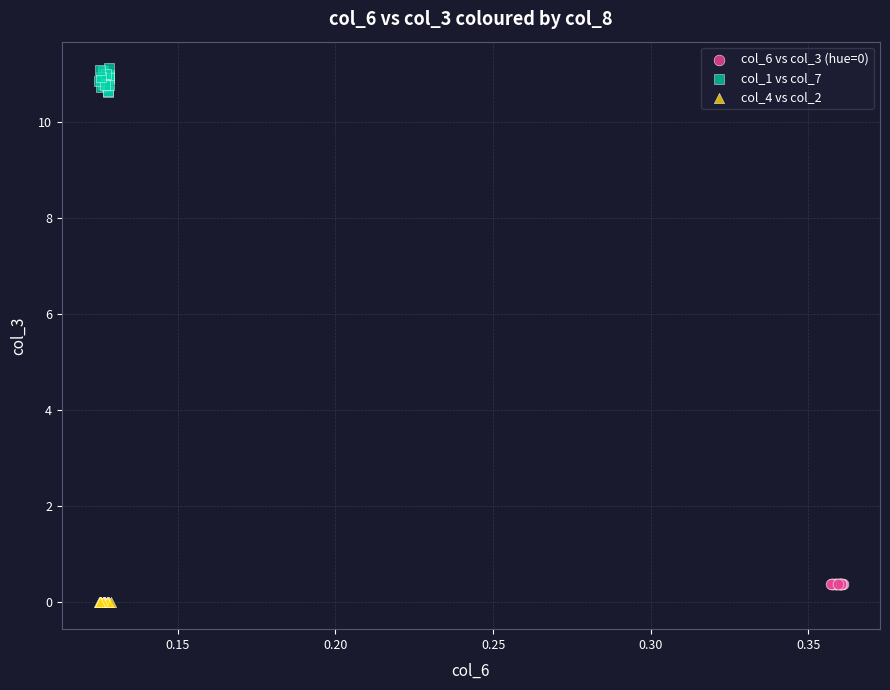

Which series has the widest spread of Y values?

col_1 vs col_7